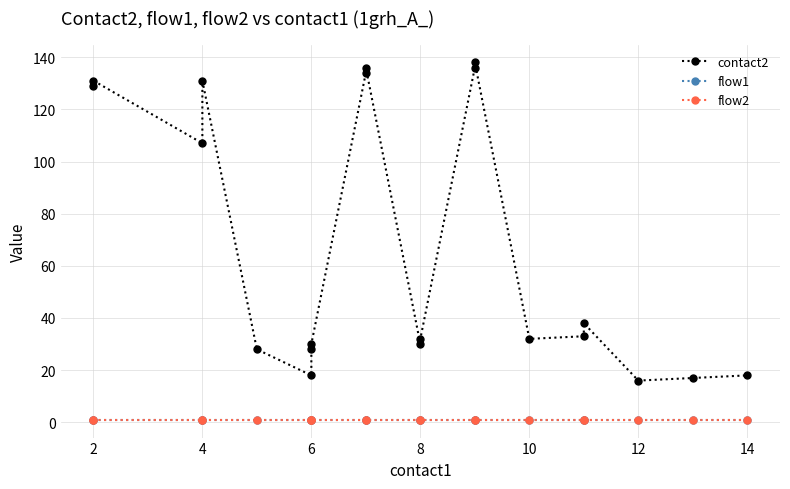

What is the value of the contact2 point at the 1st from the left?

129